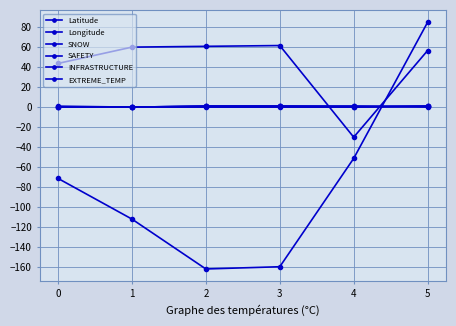

True or false: SNOW has more than 1 points higher than both neighbors.

False